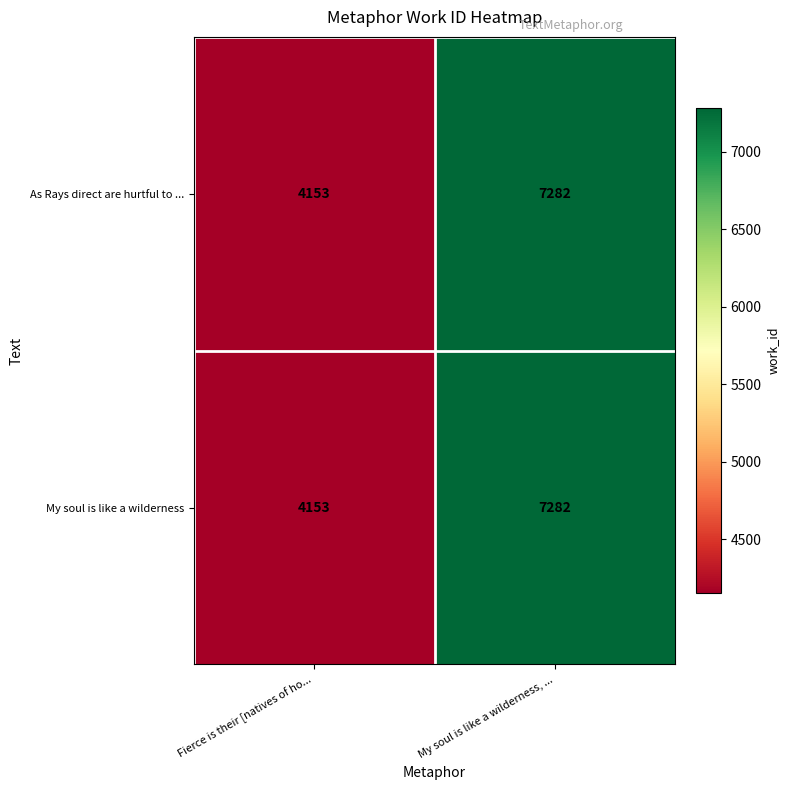

True or false: As Rays direct are hurtful to ... has a value of 1229 at Fierce is their [natives of ho....

False